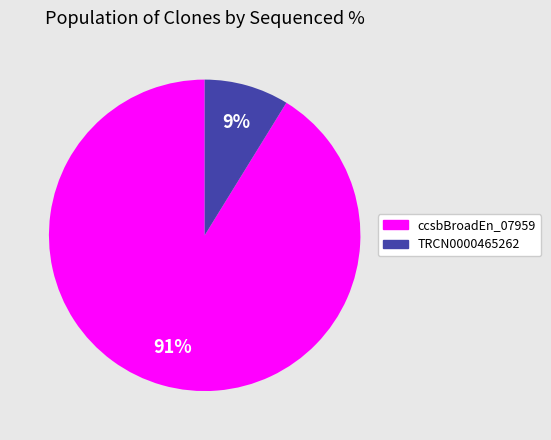

How many slices are in this pie chart?

2